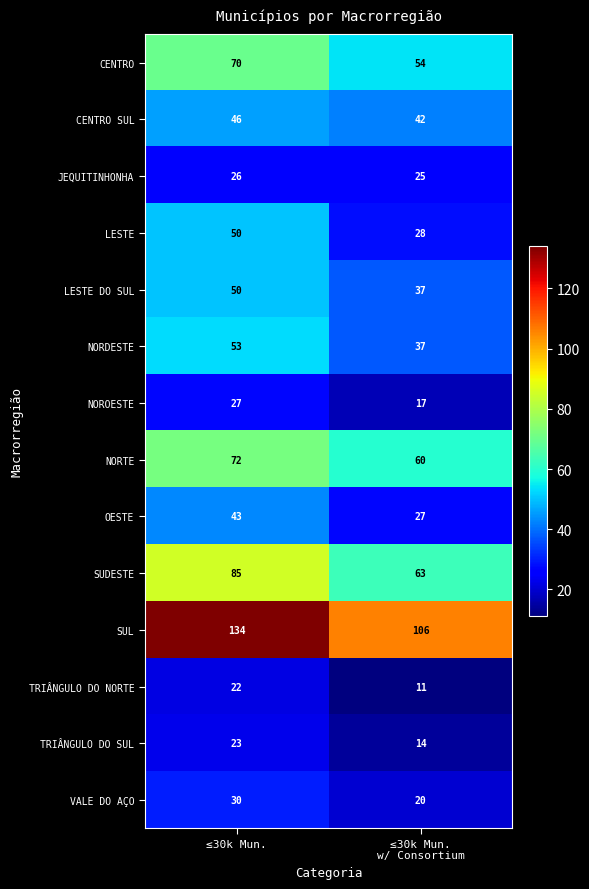

Which label corresponds to the smallest value in the chart?

≤30k Mun.
w/ Consortium